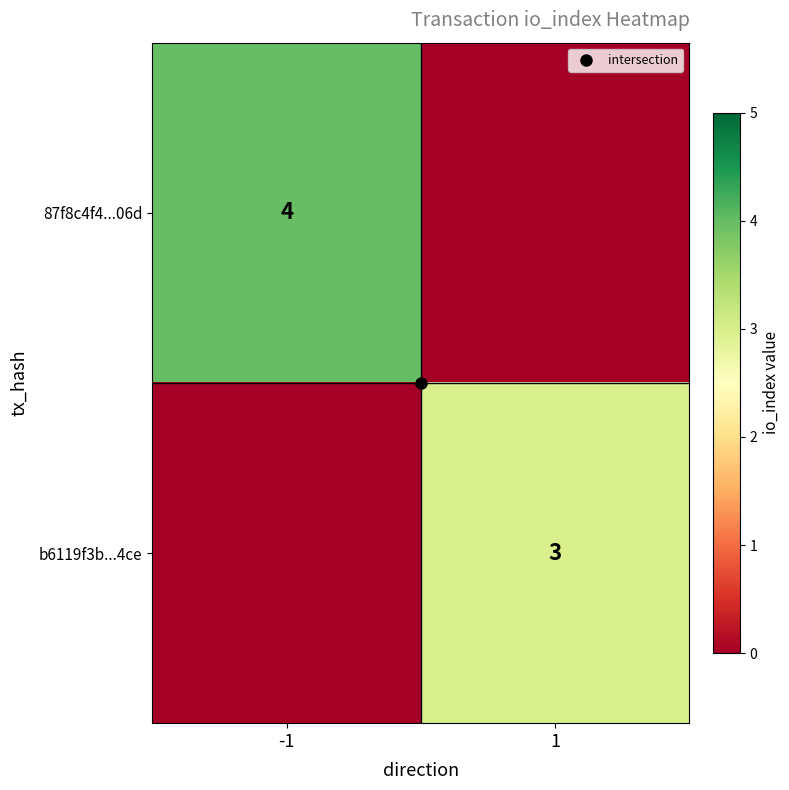

List the labels in order of b6119f3b...4ce value, smallest first.

-1, 1